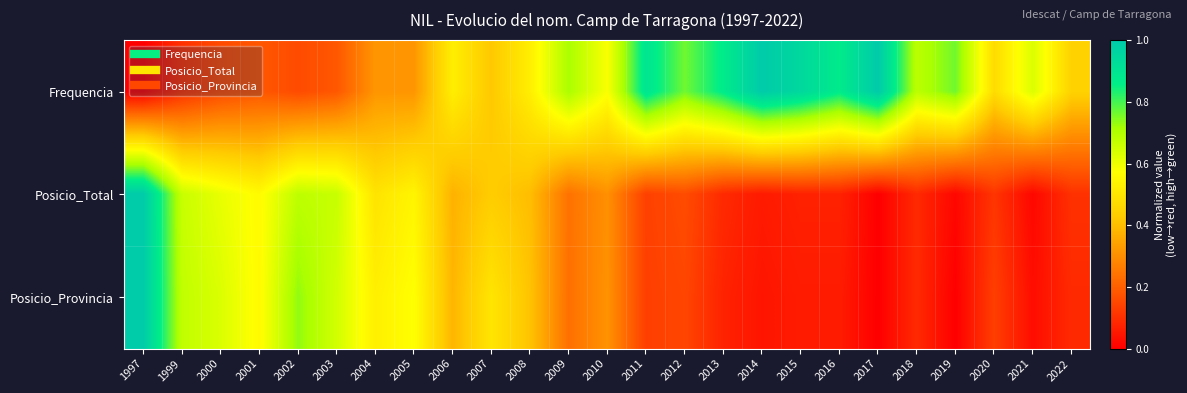

Which series changed the most between 2013 and 2020?

Frequencia